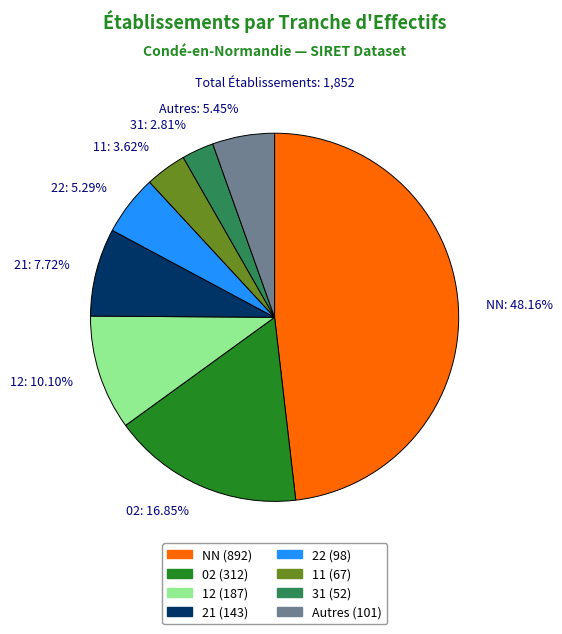

Between NN and Autres, which is larger?

NN